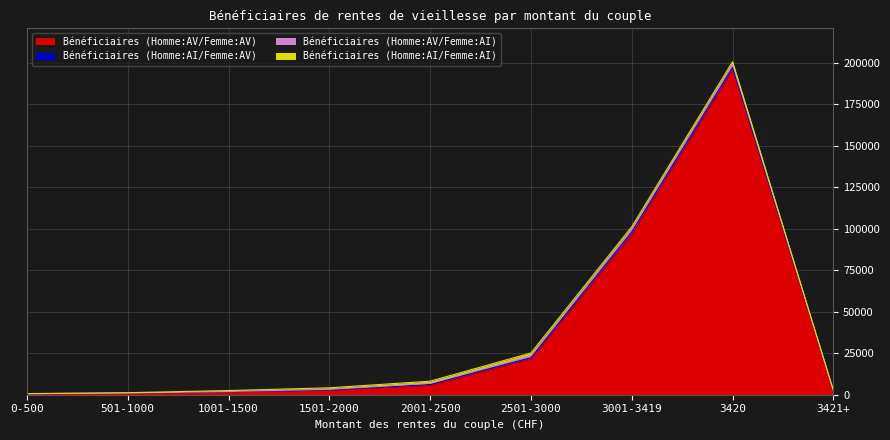

What position from the right is 2001-2500?

5